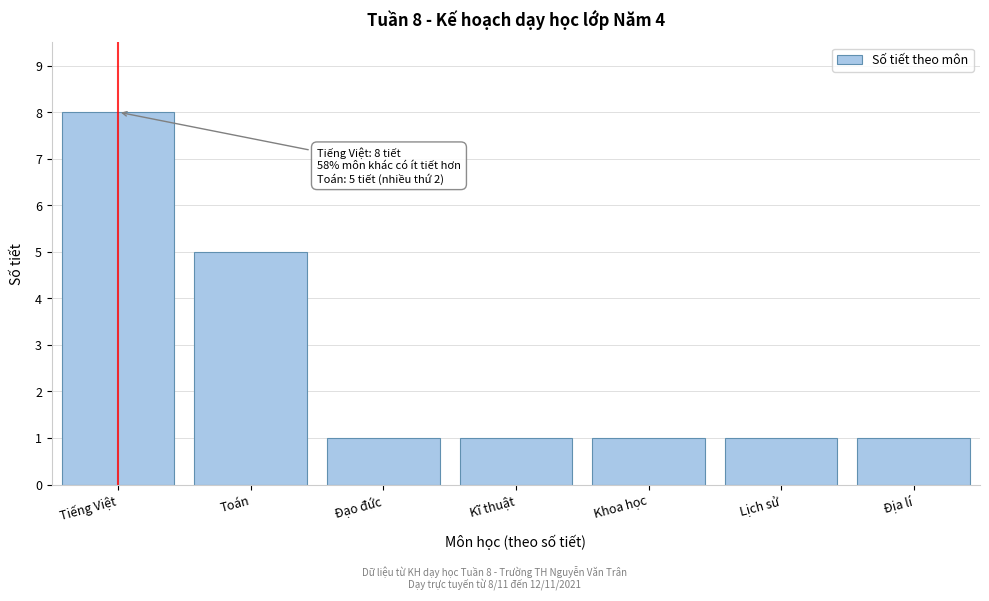

Reading right to left, extract all data points from this chart.

Địa lí=1	Lịch sử=1	Khoa học=1	Kĩ thuật=1	Đạo đức=1	Toán=5	Tiếng Việt=8